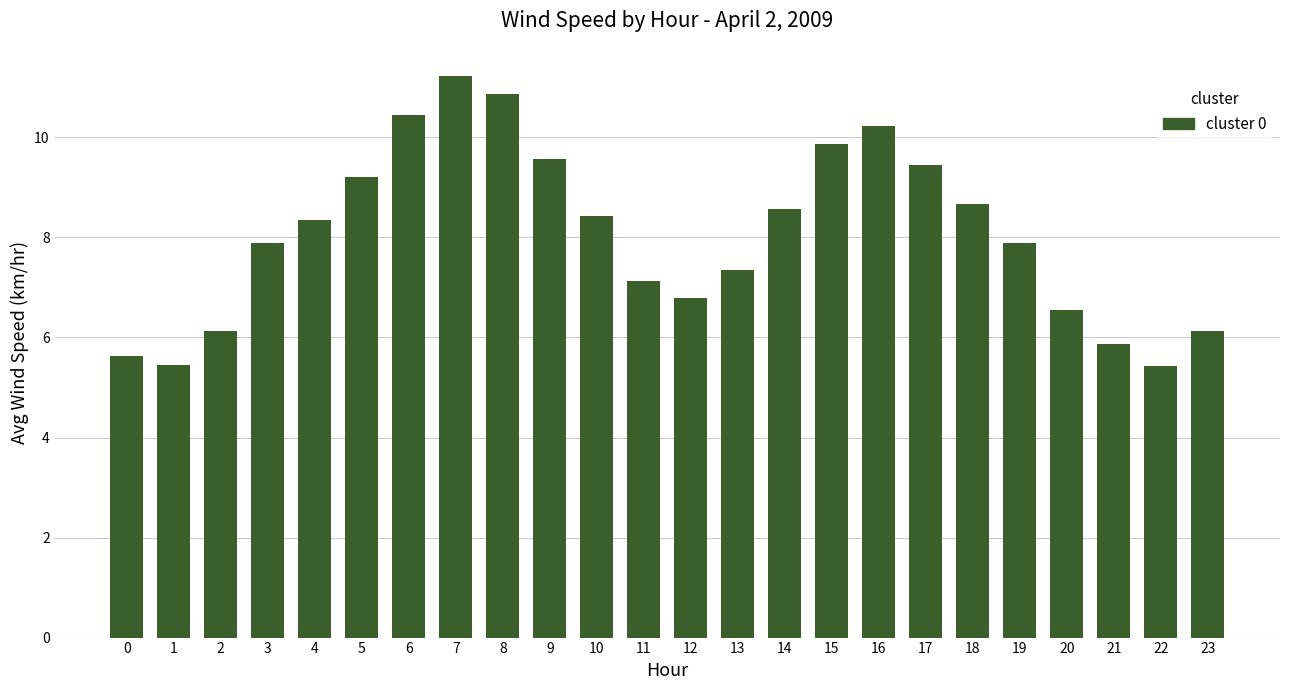

What is the smallest value displayed?

5.4